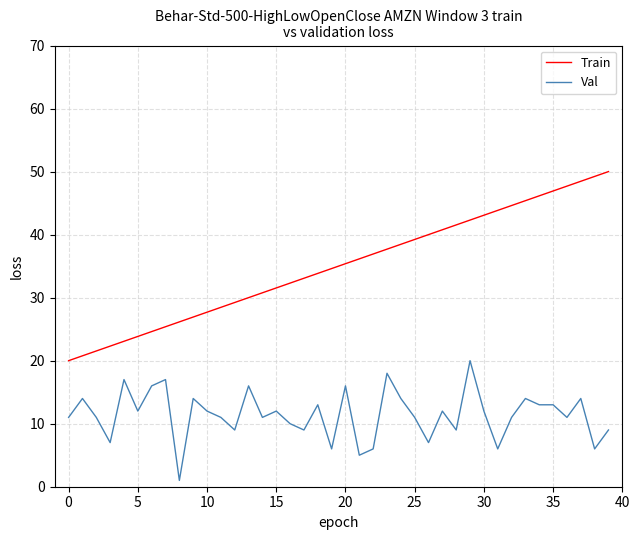

True or false: Val and Train intersect in this chart.

False